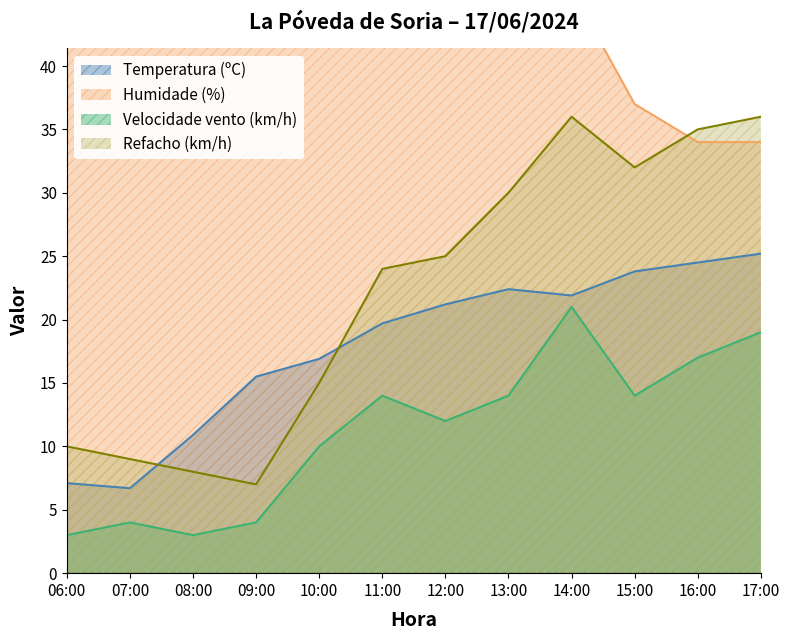

How many lines are shown in the chart?

4